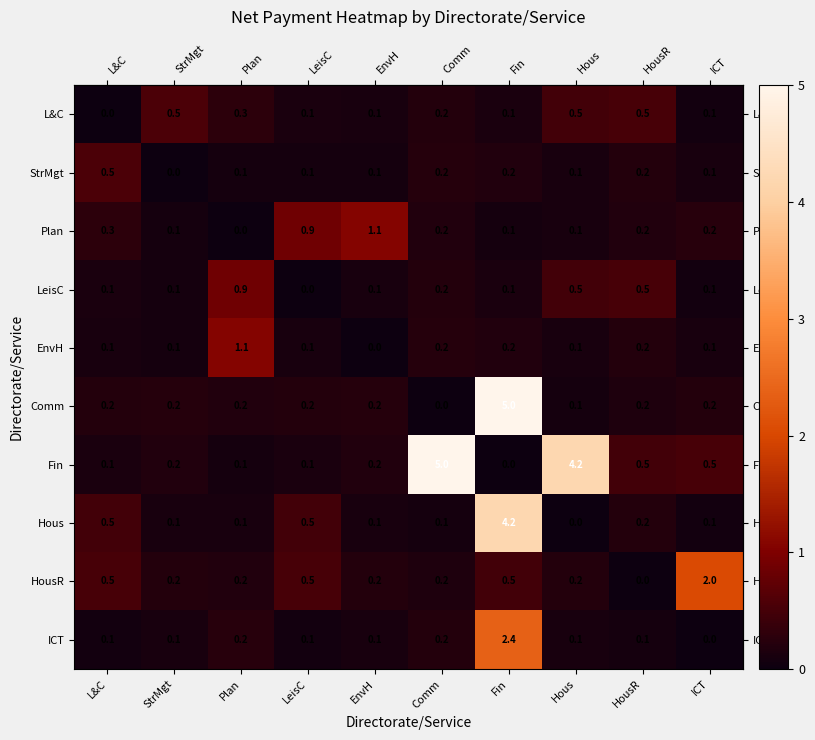

At how many categories does at least one series exceed 4?

3